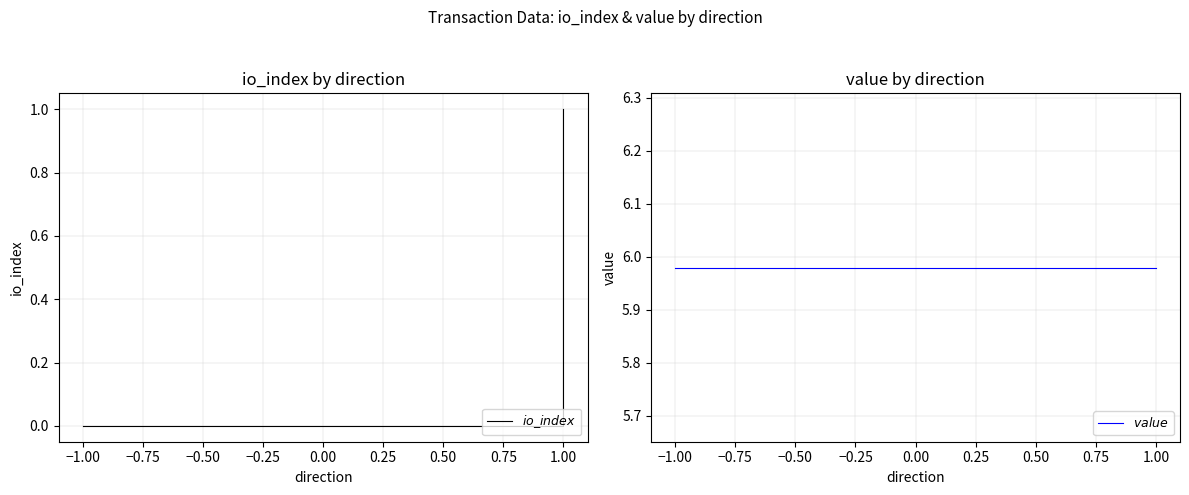

Which has a higher value, 1.00 or −1.00?

1.00